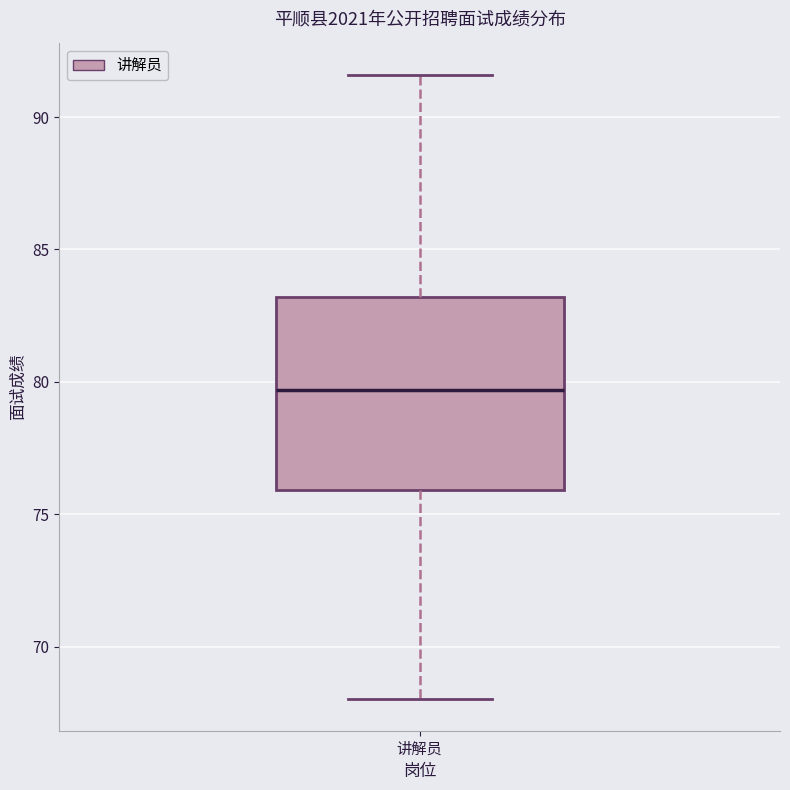

Where is the upper edge of the box for 讲解员 on the y-axis? The values are not printed on the chart, so give them approximately, as read against the axis.

83.0